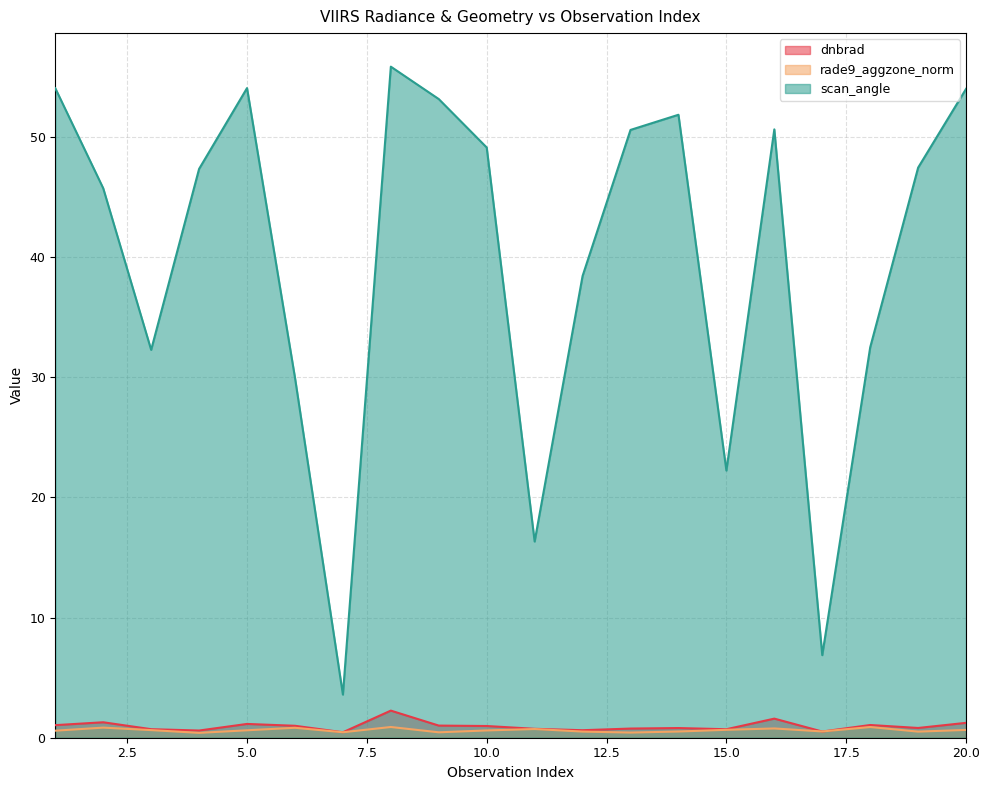

How many interior local valleys does the rade9_aggzone_norm series have?

6